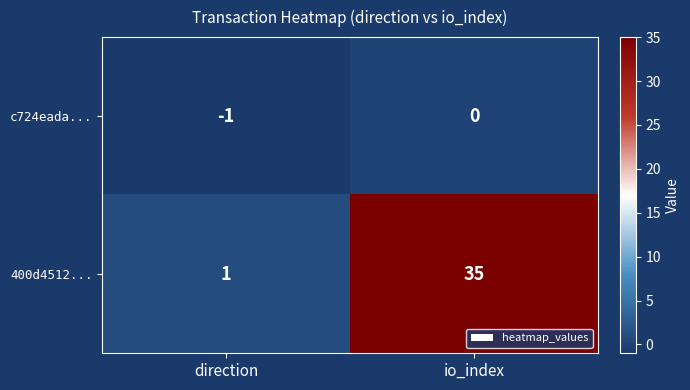

Which series has the largest total across all categories?

400d4512...